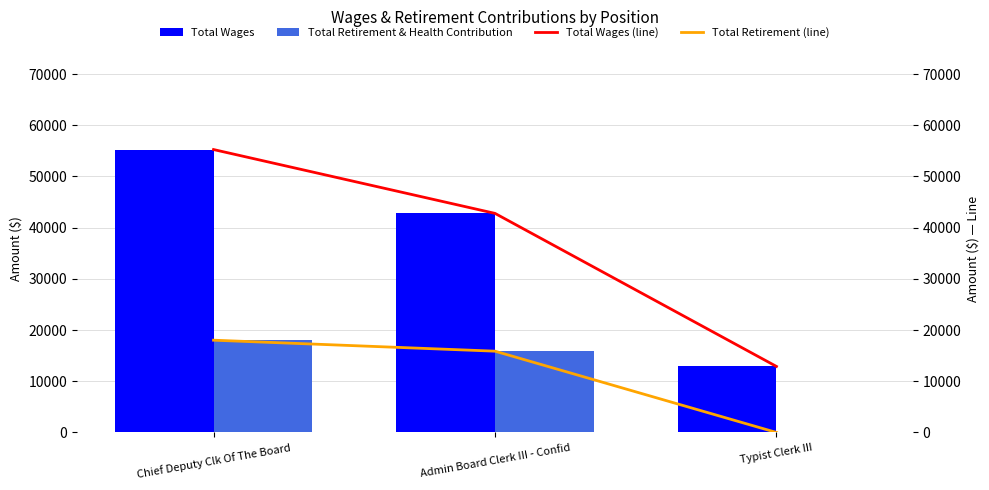

What is the label of the 1st bar from the left?

Chief Deputy Clk Of The Board